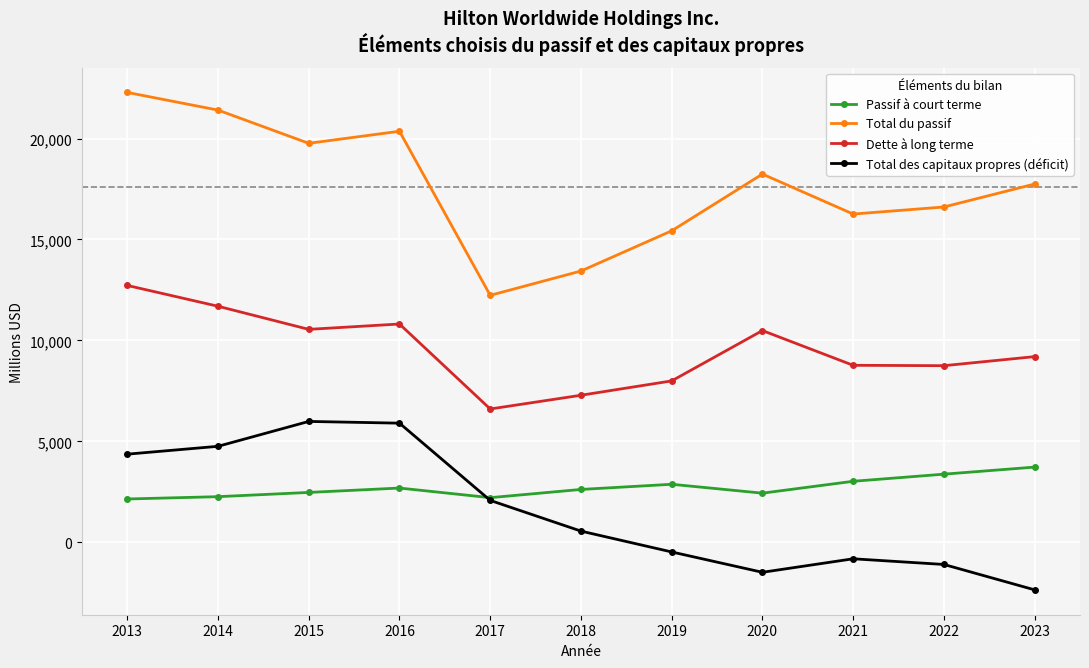

In Total du passif, how many points are higher than both neighbors (excluding endpoints)?

2